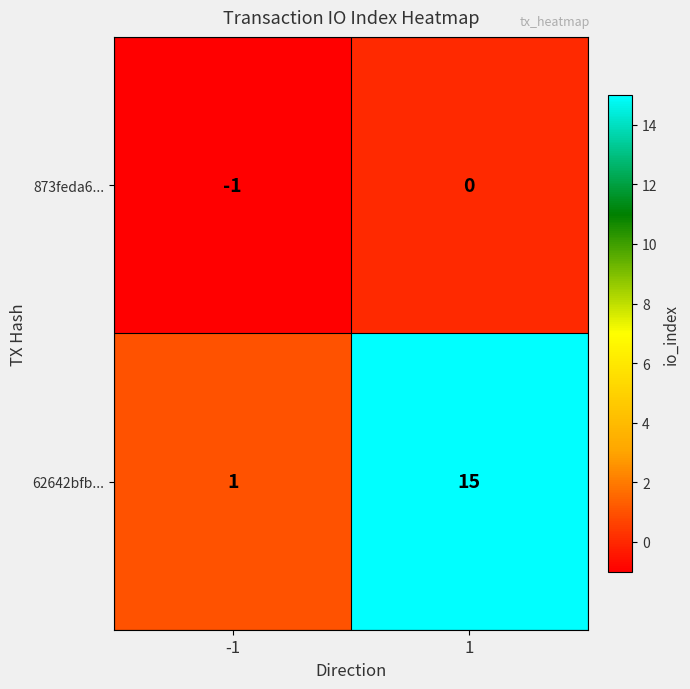

What is the maximum value for 62642bfb...?

15